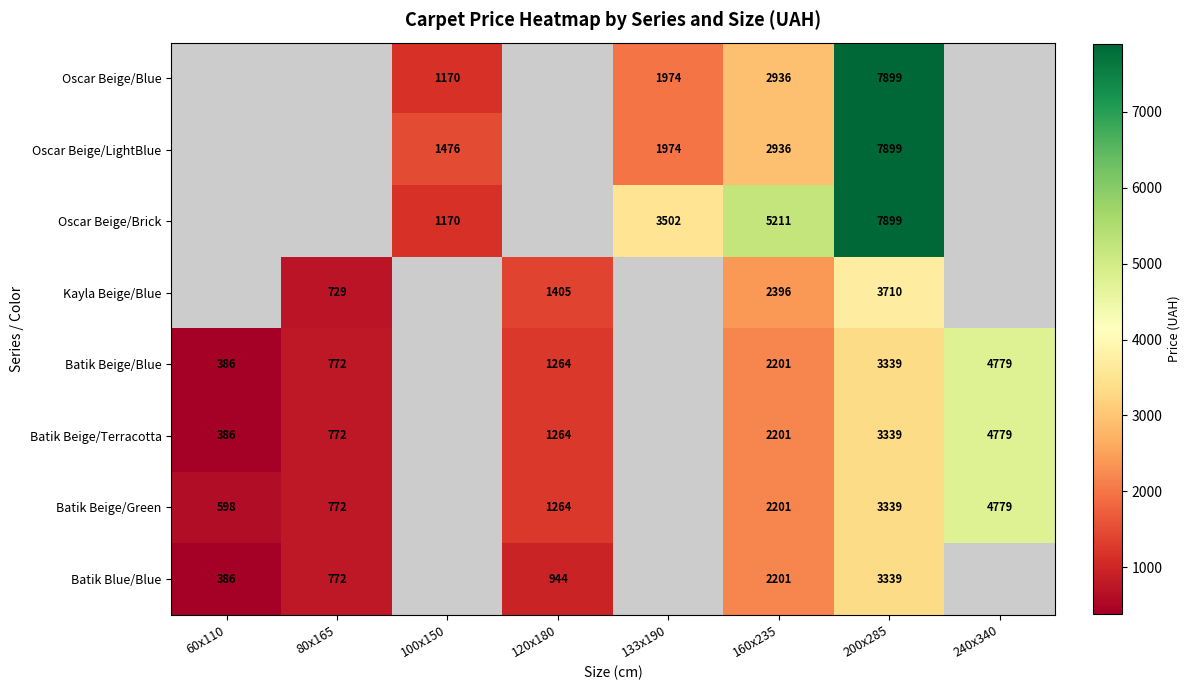

The Oscar Beige/Brick series shows 3502 at 133x190. True or false?

True